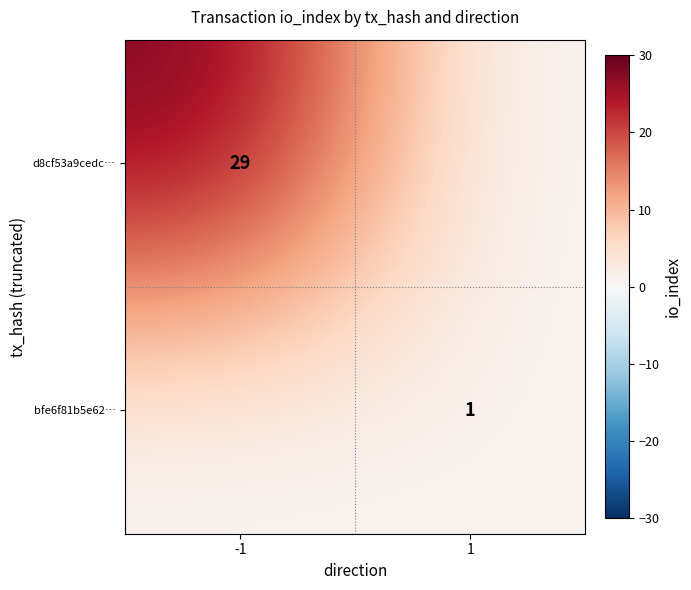

The value of d8cf53a9cedc… at -1 is 29. True or false?

True